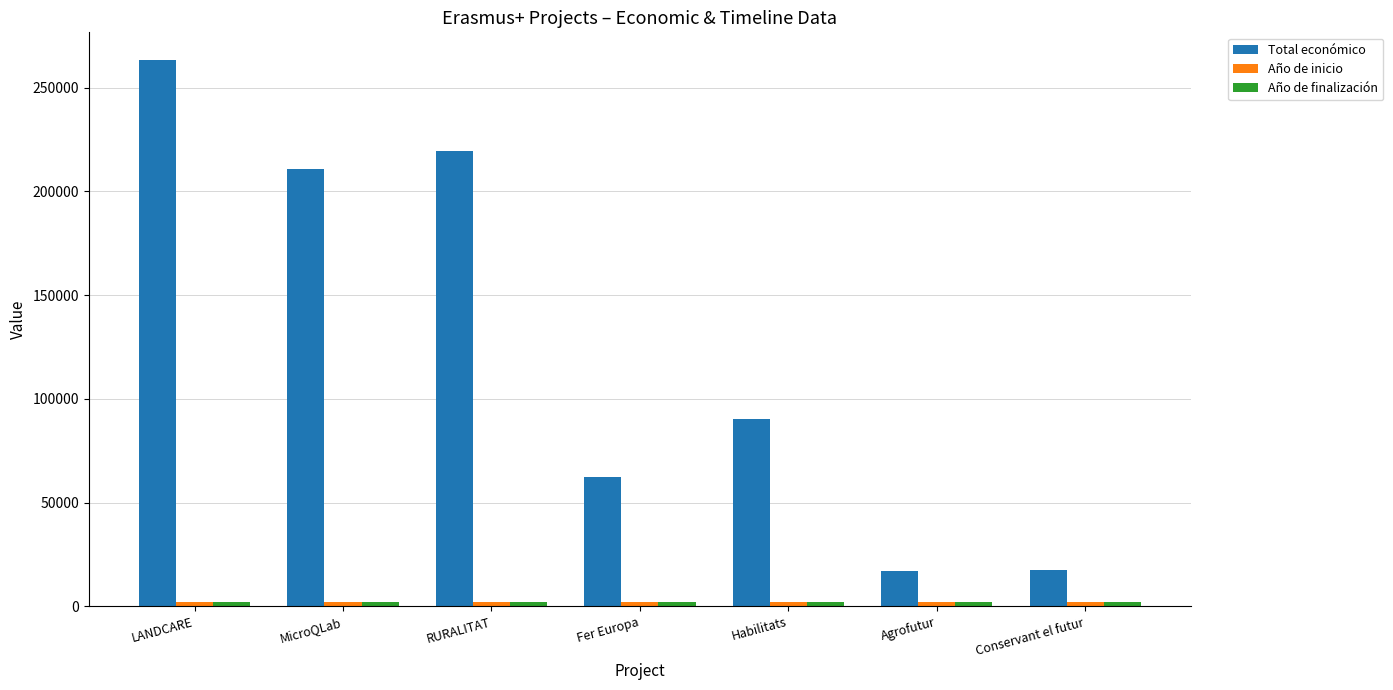

Which category has the highest value across all series?

LANDCARE